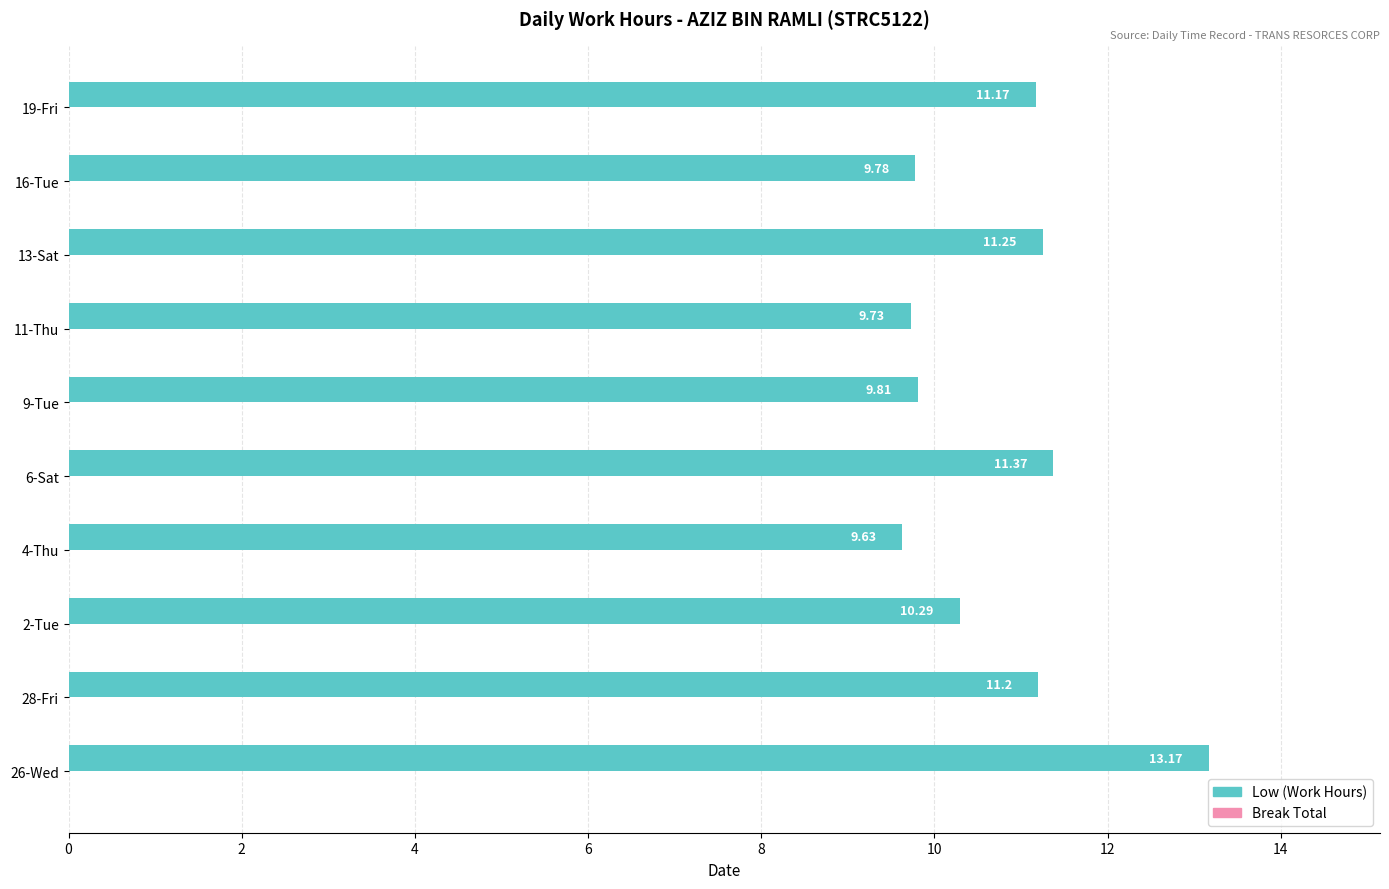

Approximately how many times larger is the value at 26-Wed compared to 28-Fri?

1.2